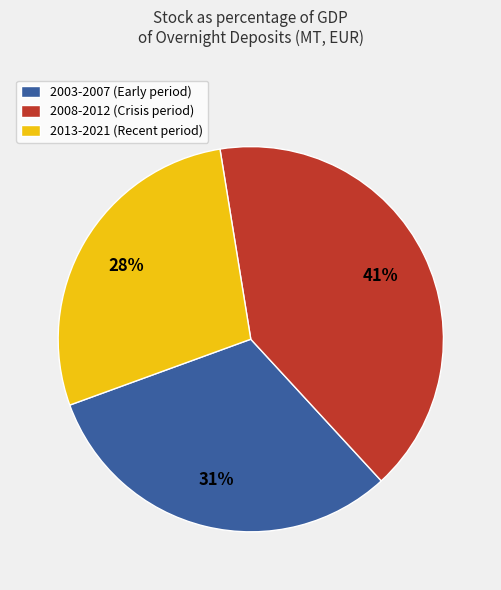

What percentage is the 2008-2012 (Crisis period) slice, to the nearest percent?

41%